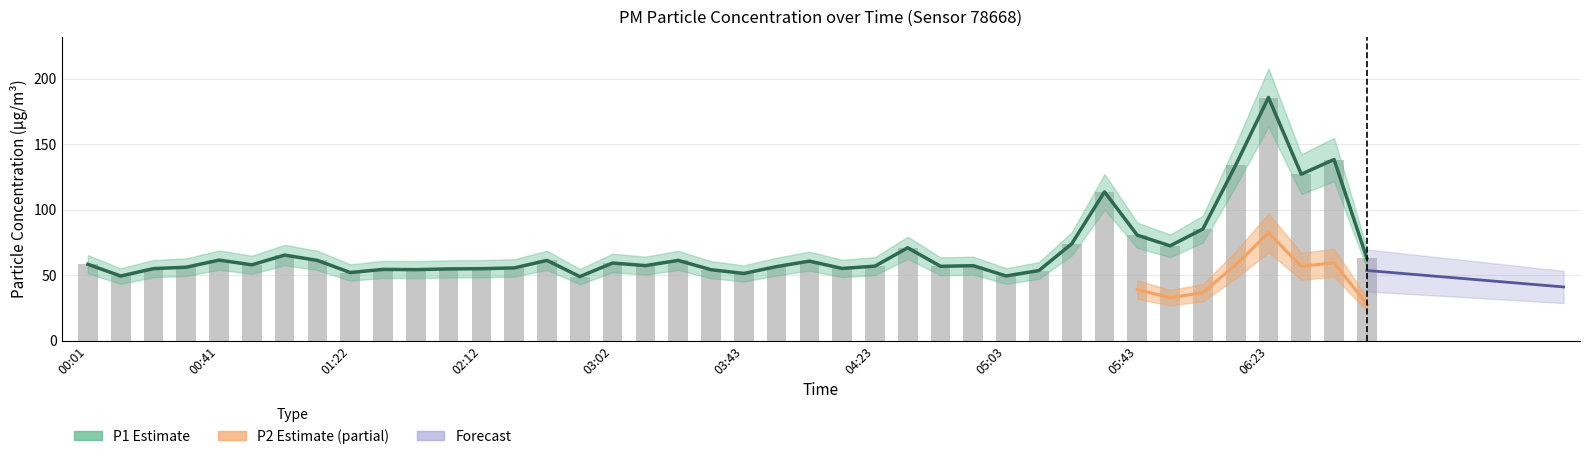

Read the P1 value at 05:03.

49.3